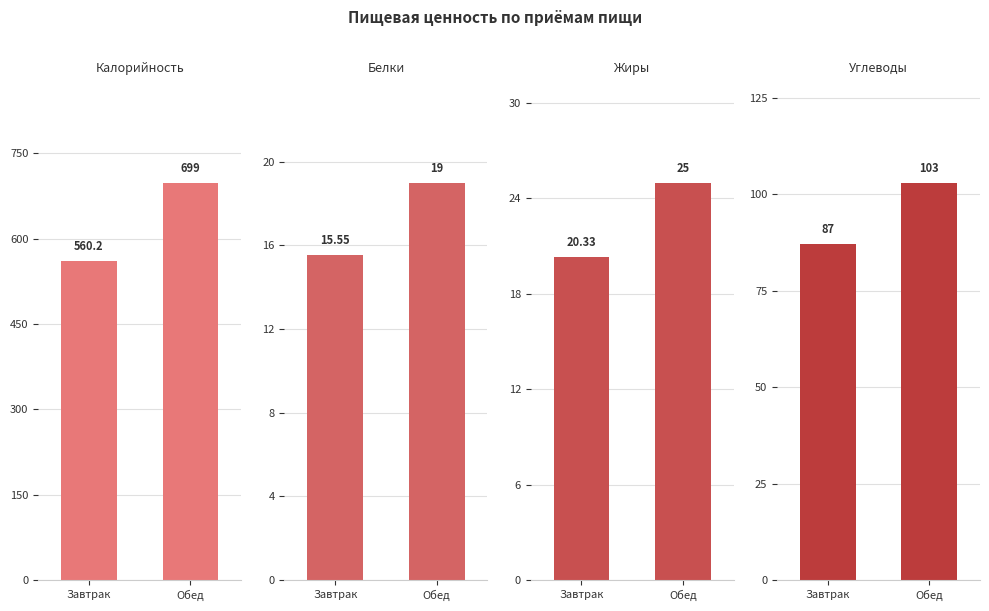

At how many categories does at least one series exceed 184?

2